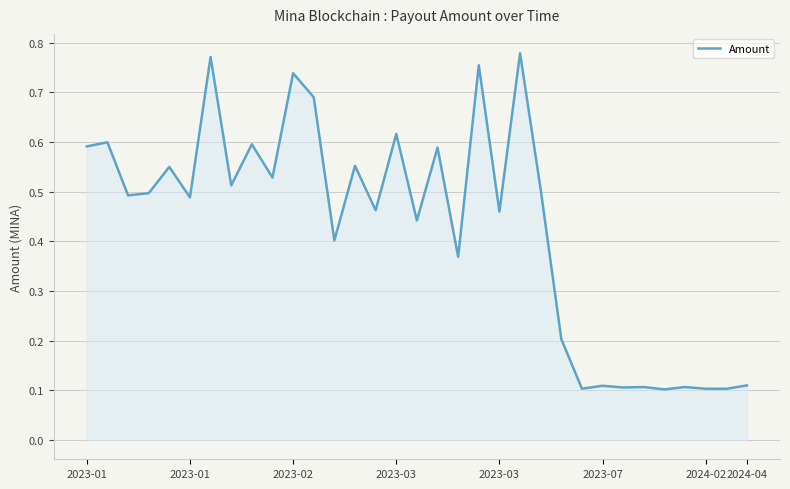

List the labels in order of value, smallest first.

28, 31, 30, 24, 26, 27, 29, 25, 32, 23, 18, 12, 16, 20, 14, 2023-07, 2023-02, 2023-03, 22, 2024-04, 9, 2023-03, 13, 17, 2023-01, 8, 2023-01, 15, 11, 10, 19, 2024-02, 21